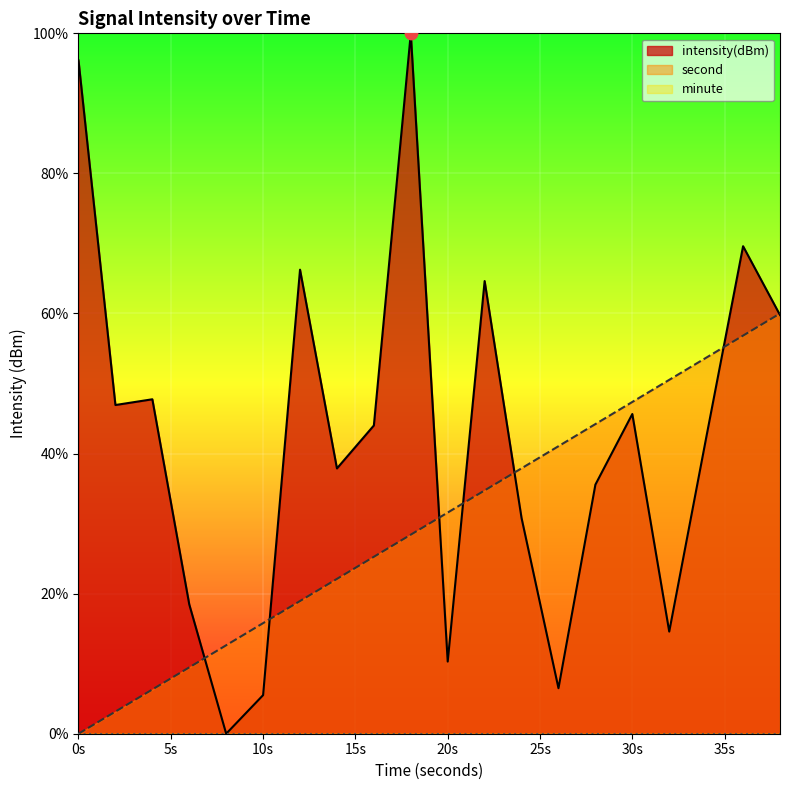

At how many categories does at least one series exceed 80?

2